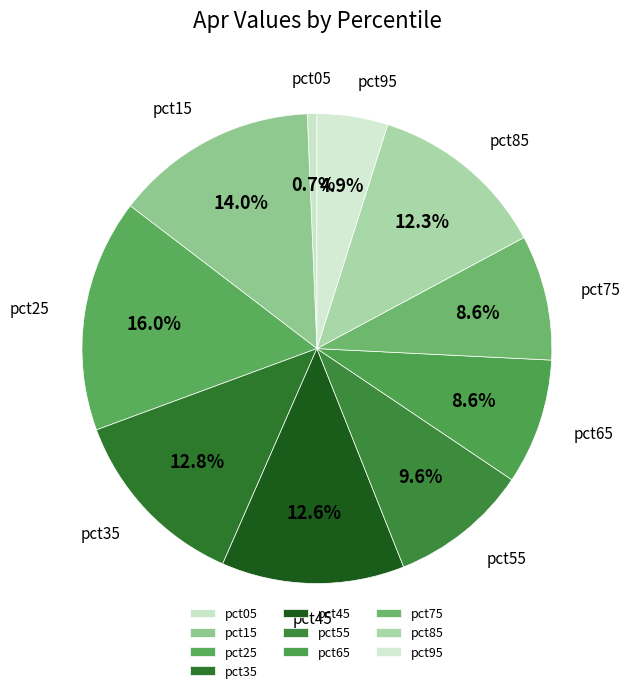

Count the number of slices in the pie.

10